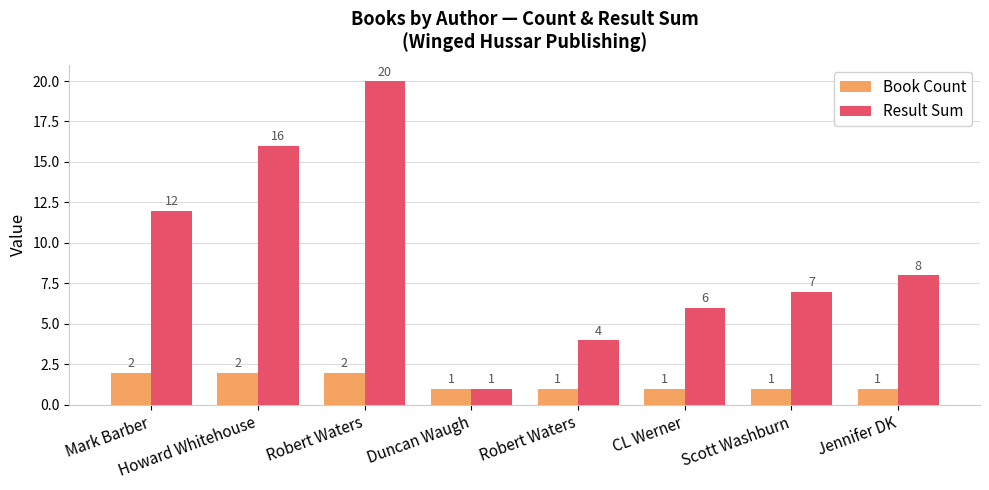

Does the chart contain any negative values?

No